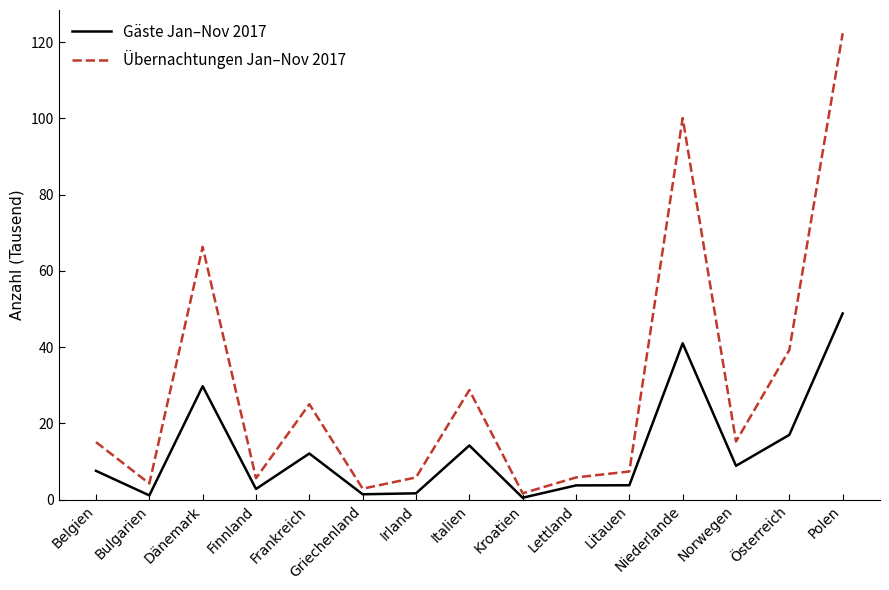

Which series changed the most between Lettland and Polen?

Übernachtungen Jan–Nov 2017